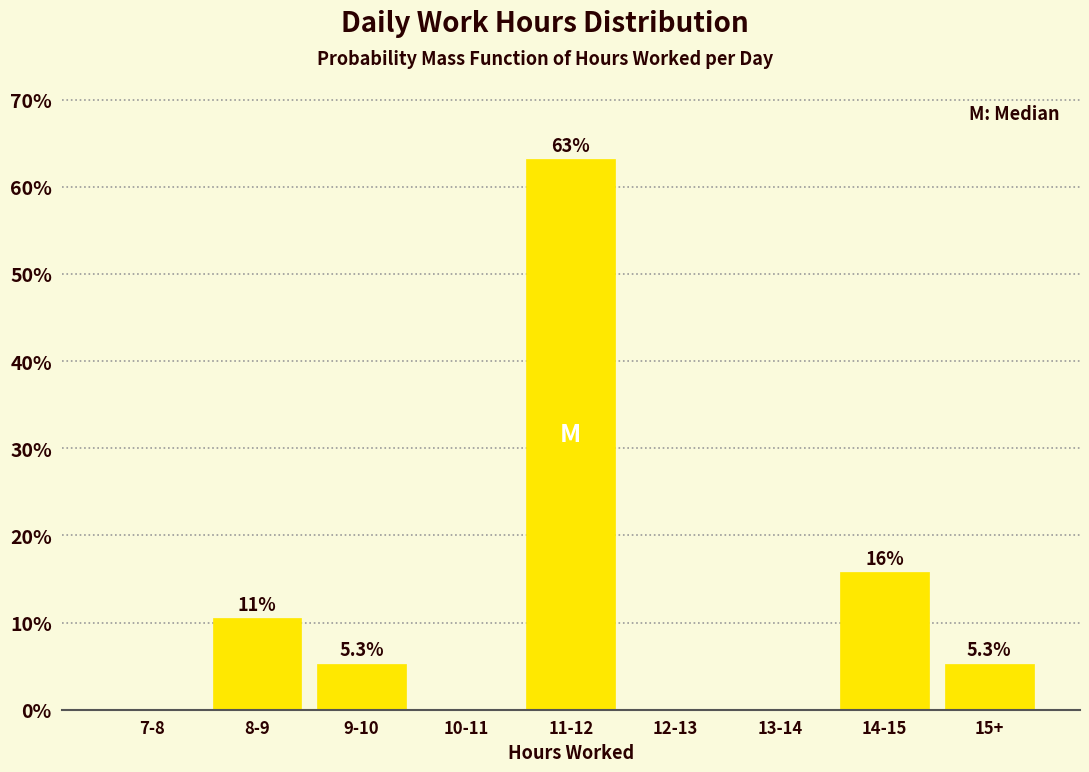

Reading left to right, what are all the values shown in this chart?

7-8=0.0	8-9=10.5	9-10=5.3	10-11=0.0	11-12=63.2	12-13=0.0	13-14=0.0	14-15=15.8	15+=5.3